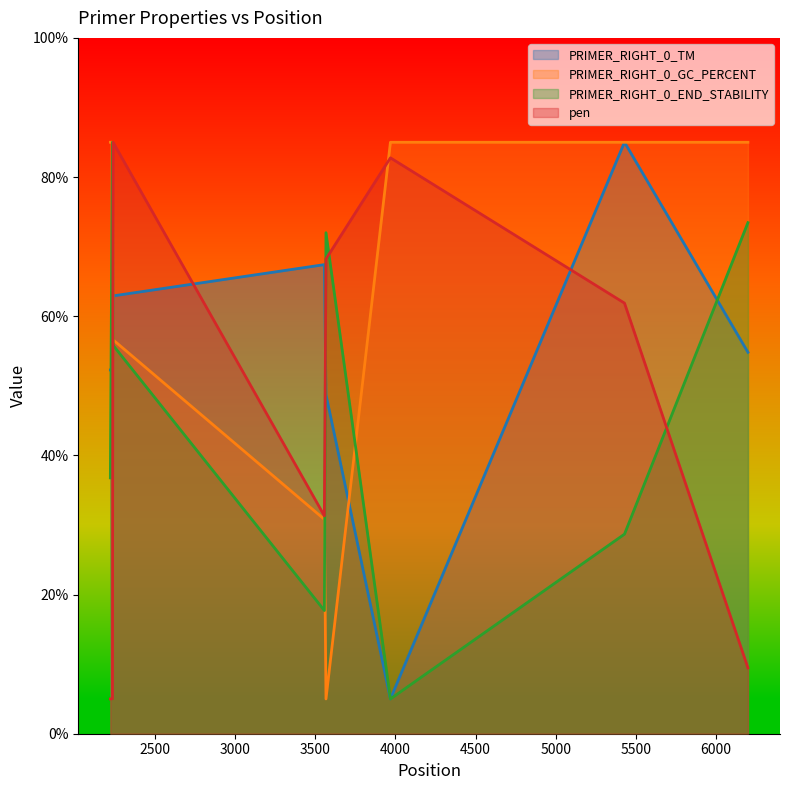

Reading right to left, transcribe all the data shown in this chart.

PRIMER_RIGHT_0_TM: 6199=54.8	5429=85.0	3969=5.0	3567=48.7	3557=67.4	2239=62.9	2235=52.3	2222=52.3
PRIMER_RIGHT_0_GC_PERCENT: 6199=85.0	5429=85.0	3969=85.0	3567=5.0	3557=30.8	2239=56.6	2235=85.0	2222=85.0
PRIMER_RIGHT_0_END_STABILITY: 6199=73.4	5429=28.7	3969=5.0	3567=72.0	3557=17.7	2239=55.8	2235=85.0	2222=36.8
pen: 6199=9.5	5429=61.9	3969=82.8	3567=68.2	3557=31.3	2239=85.0	2235=5.0	2222=5.0